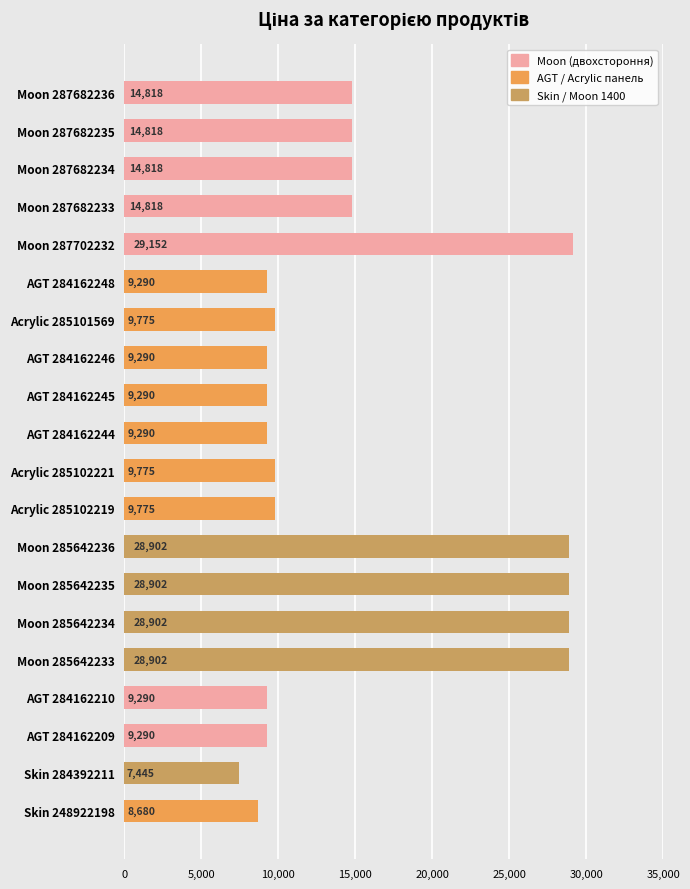

What is the approximate value at Moon 285642235?

28901.7